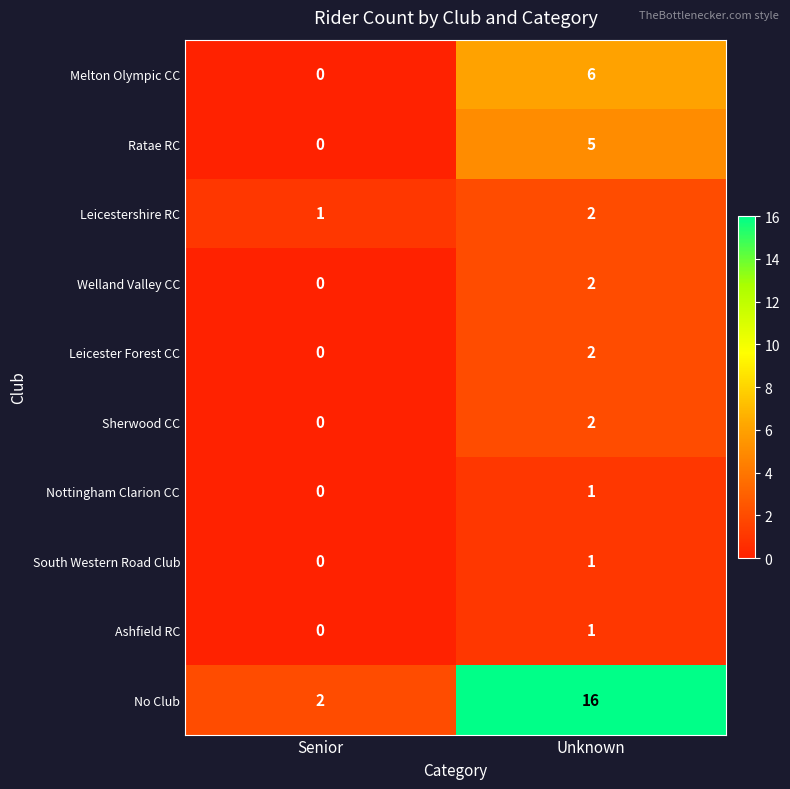

At which category does the chart reach its minimum across all series?

Senior